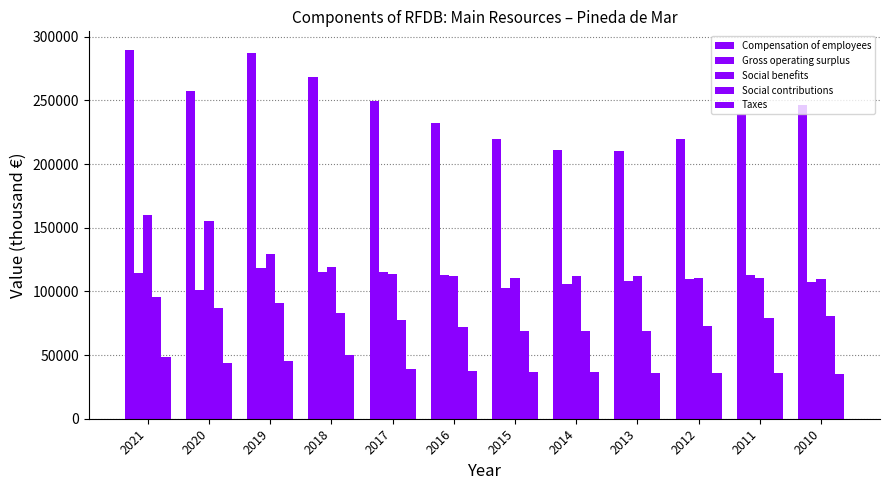

At 2011, list the series in order from largest to smallest.

Compensation of employees, Gross operating surplus, Social benefits, Social contributions, Taxes